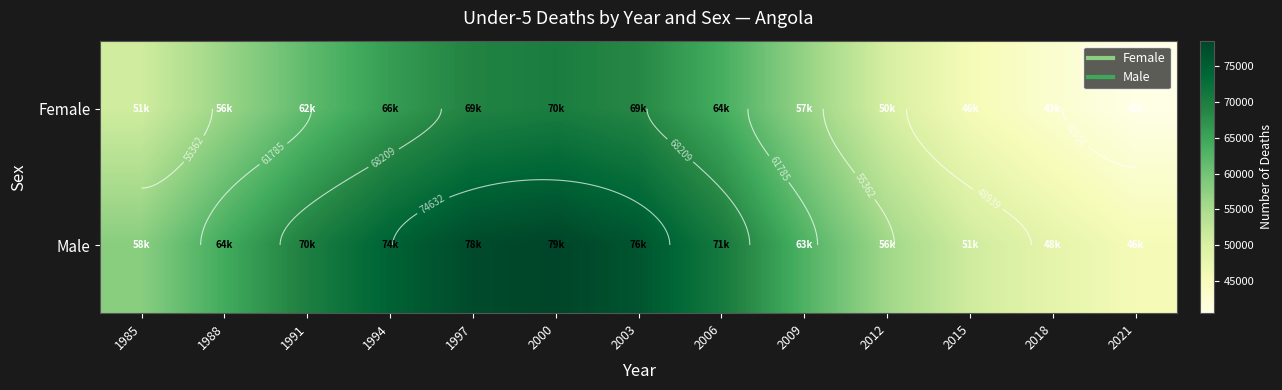

At how many categories does at least one series exceed 48125?

12